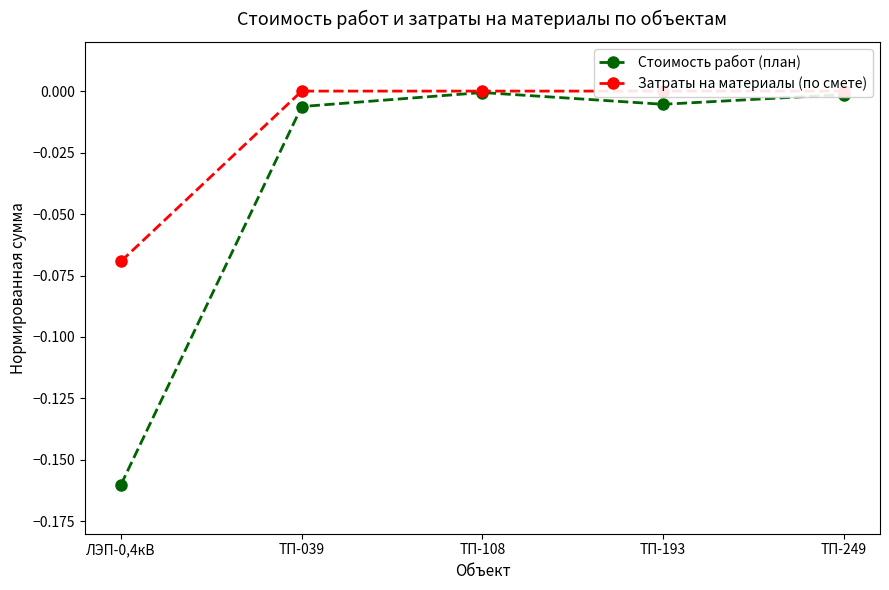

What is the minimum value shown in the chart?

-0.2